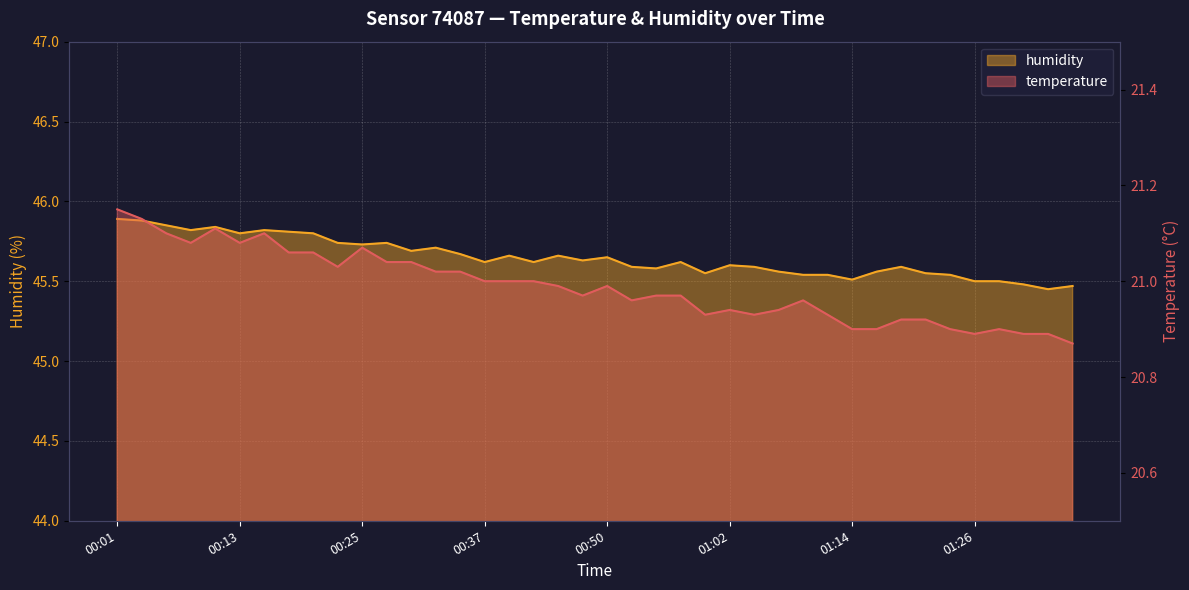

At which label is temperature closest to 21?

00:37